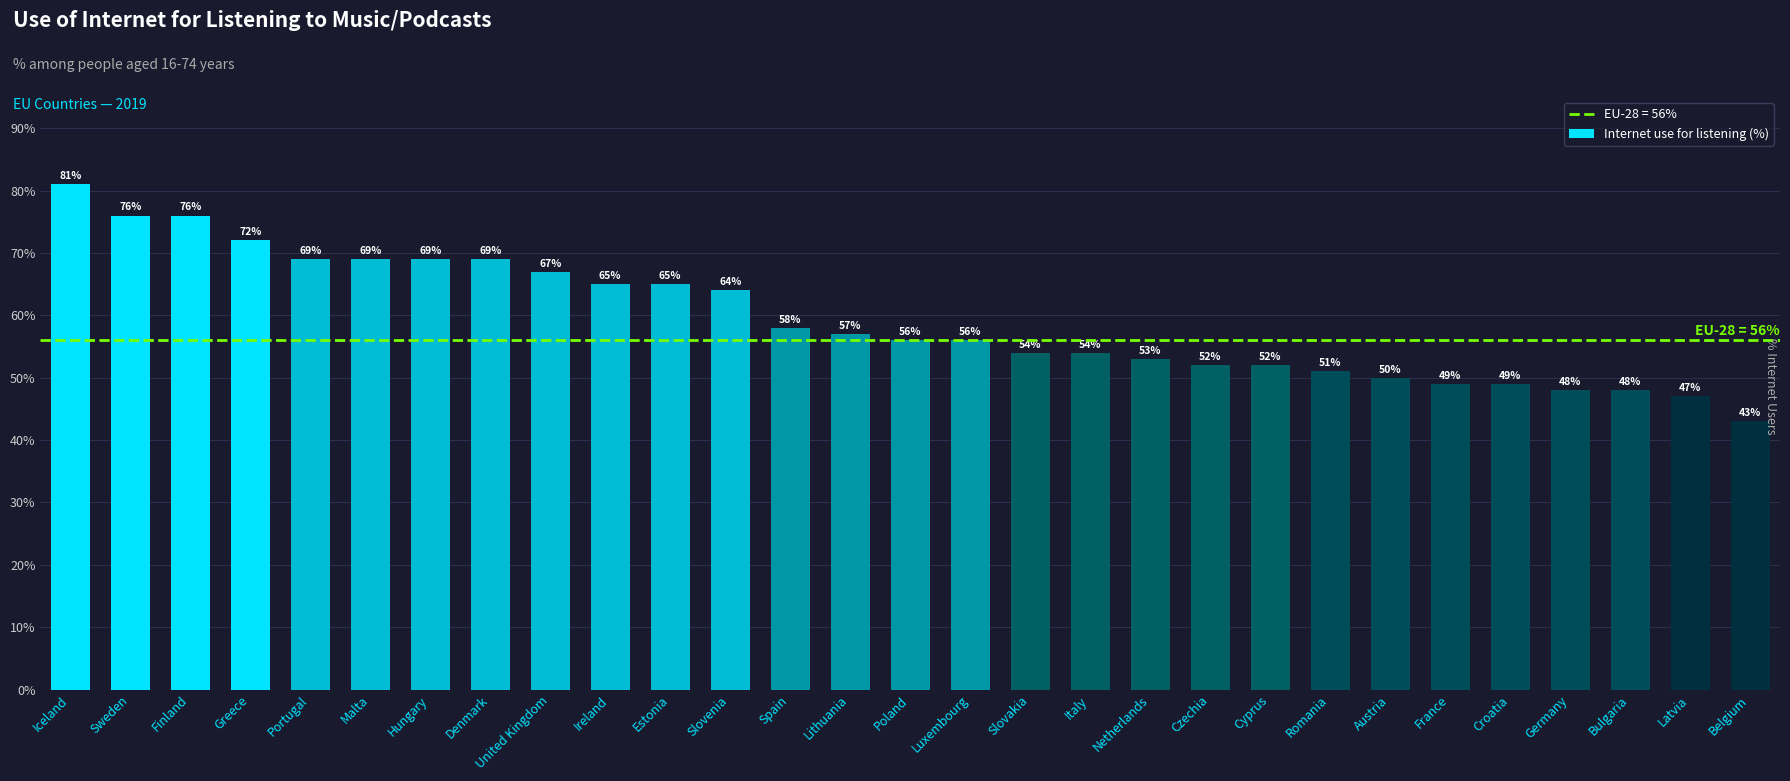

What position from the left is Luxembourg?

16